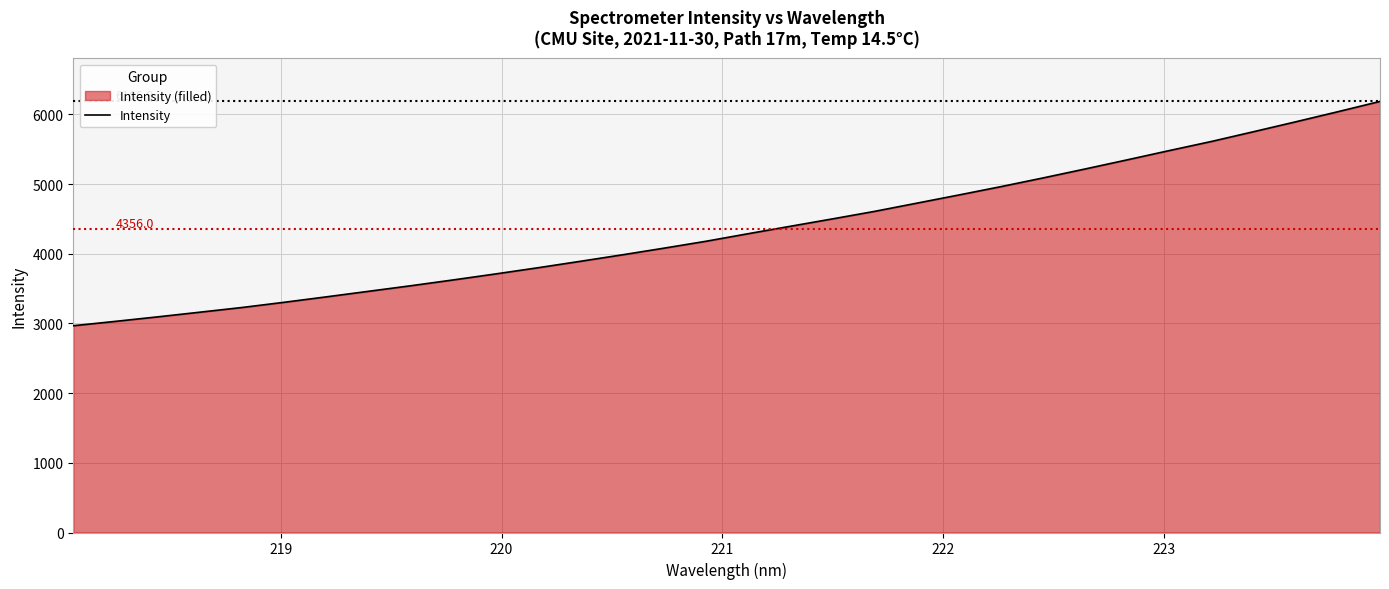

True or false: the data has more than 2 interior local peaks.

False